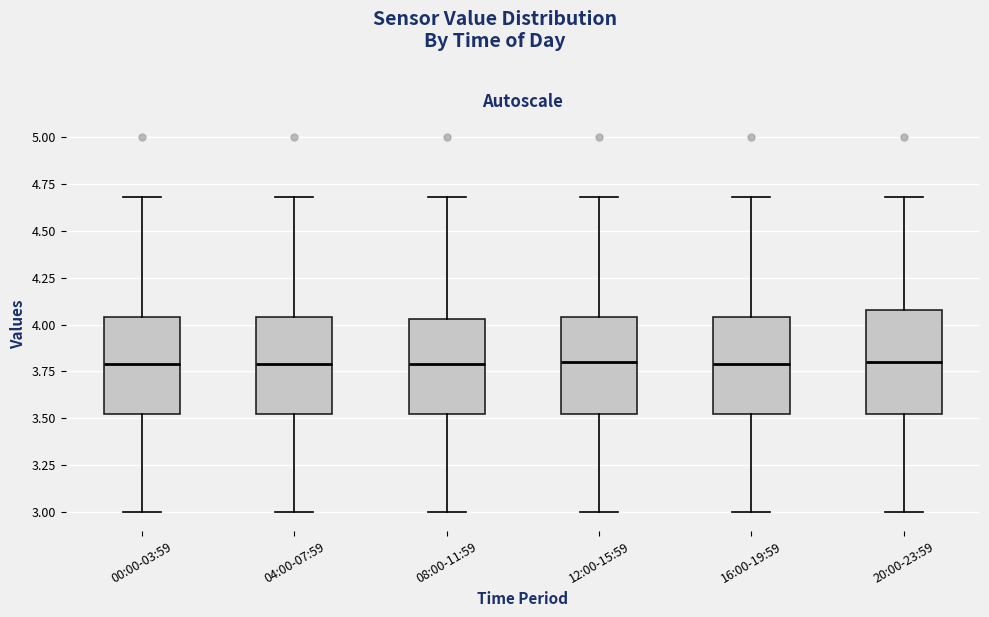

Reading left to right, read every box against the y-axis: the position of its median line, the range the box covers, and the ends of its whiskers. The values are not printed on the chart, so give them approximately, as read against the axis.

00:00-03:59: median 3.80, box 3.50 to 4.05, whiskers 3.00 to 4.70
04:00-07:59: median 3.80, box 3.50 to 4.05, whiskers 3.00 to 4.70
08:00-11:59: median 3.80, box 3.50 to 4.05, whiskers 3.00 to 4.70
12:00-15:59: median 3.80, box 3.50 to 4.05, whiskers 3.00 to 4.70
16:00-19:59: median 3.80, box 3.50 to 4.05, whiskers 3.00 to 4.70
20:00-23:59: median 3.80, box 3.50 to 4.10, whiskers 3.00 to 4.70